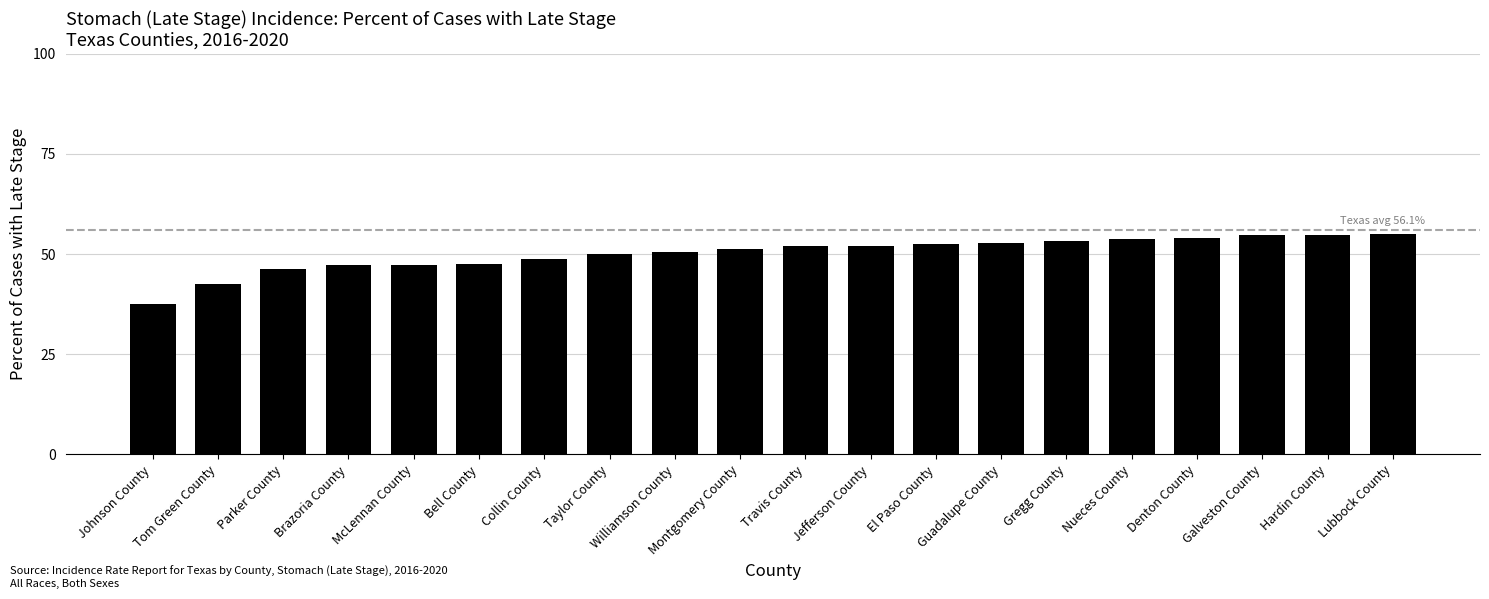

What is the difference between the maximum and minimum values?

17.6